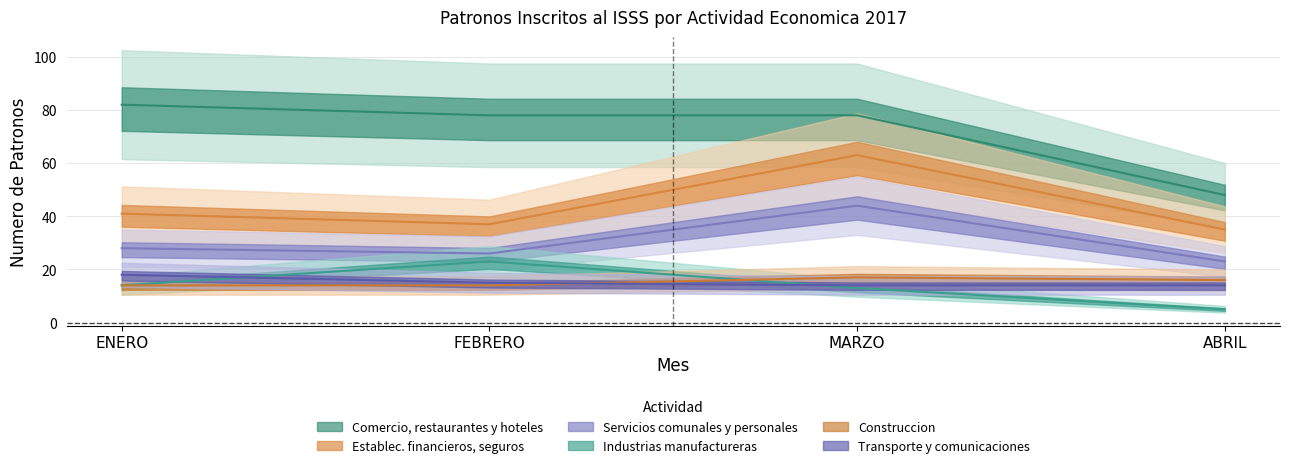

What is the minimum value shown in the chart?

5